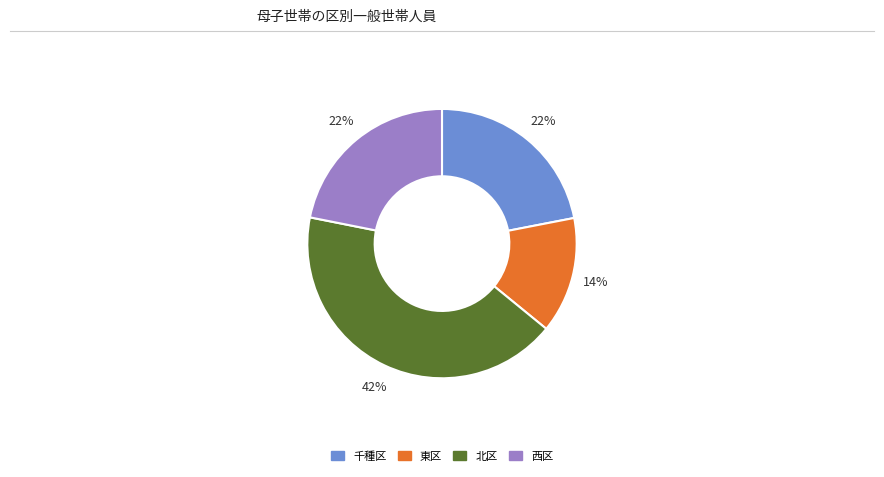

To the nearest percent, what is the difference between the largest and smallest slice percentages?

28%